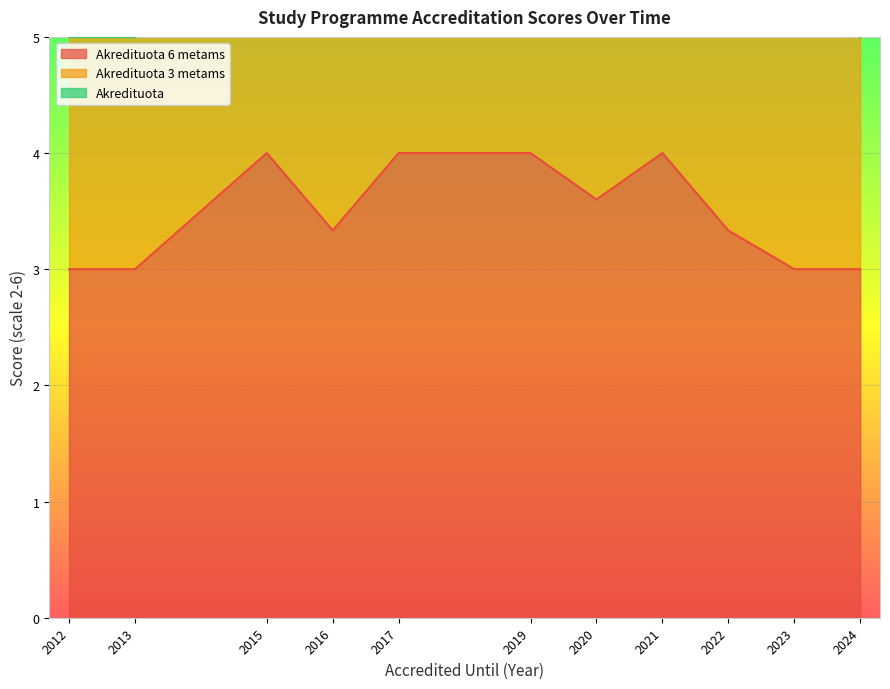

Count the number of data series in this chart.

3